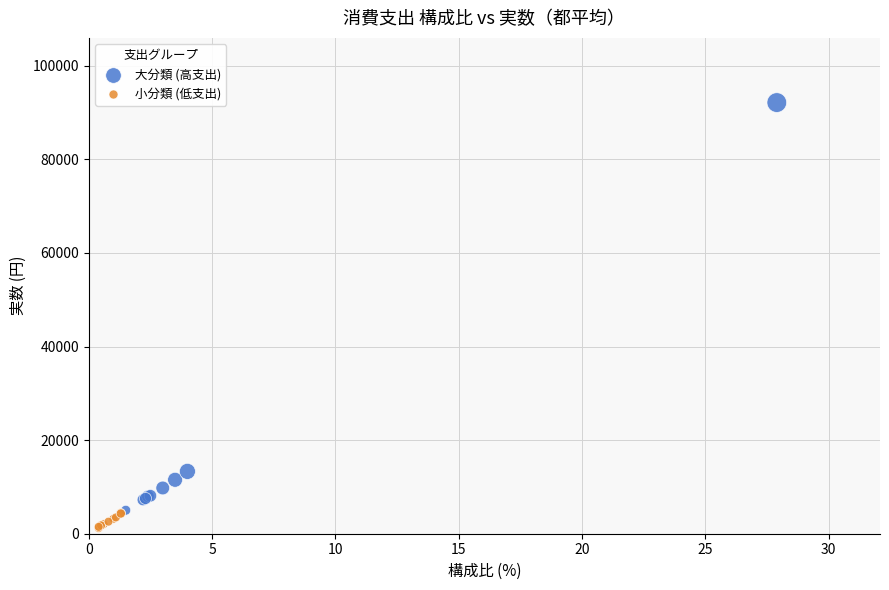

Which series has the largest Y range (max minus min)?

大分類 (高支出)